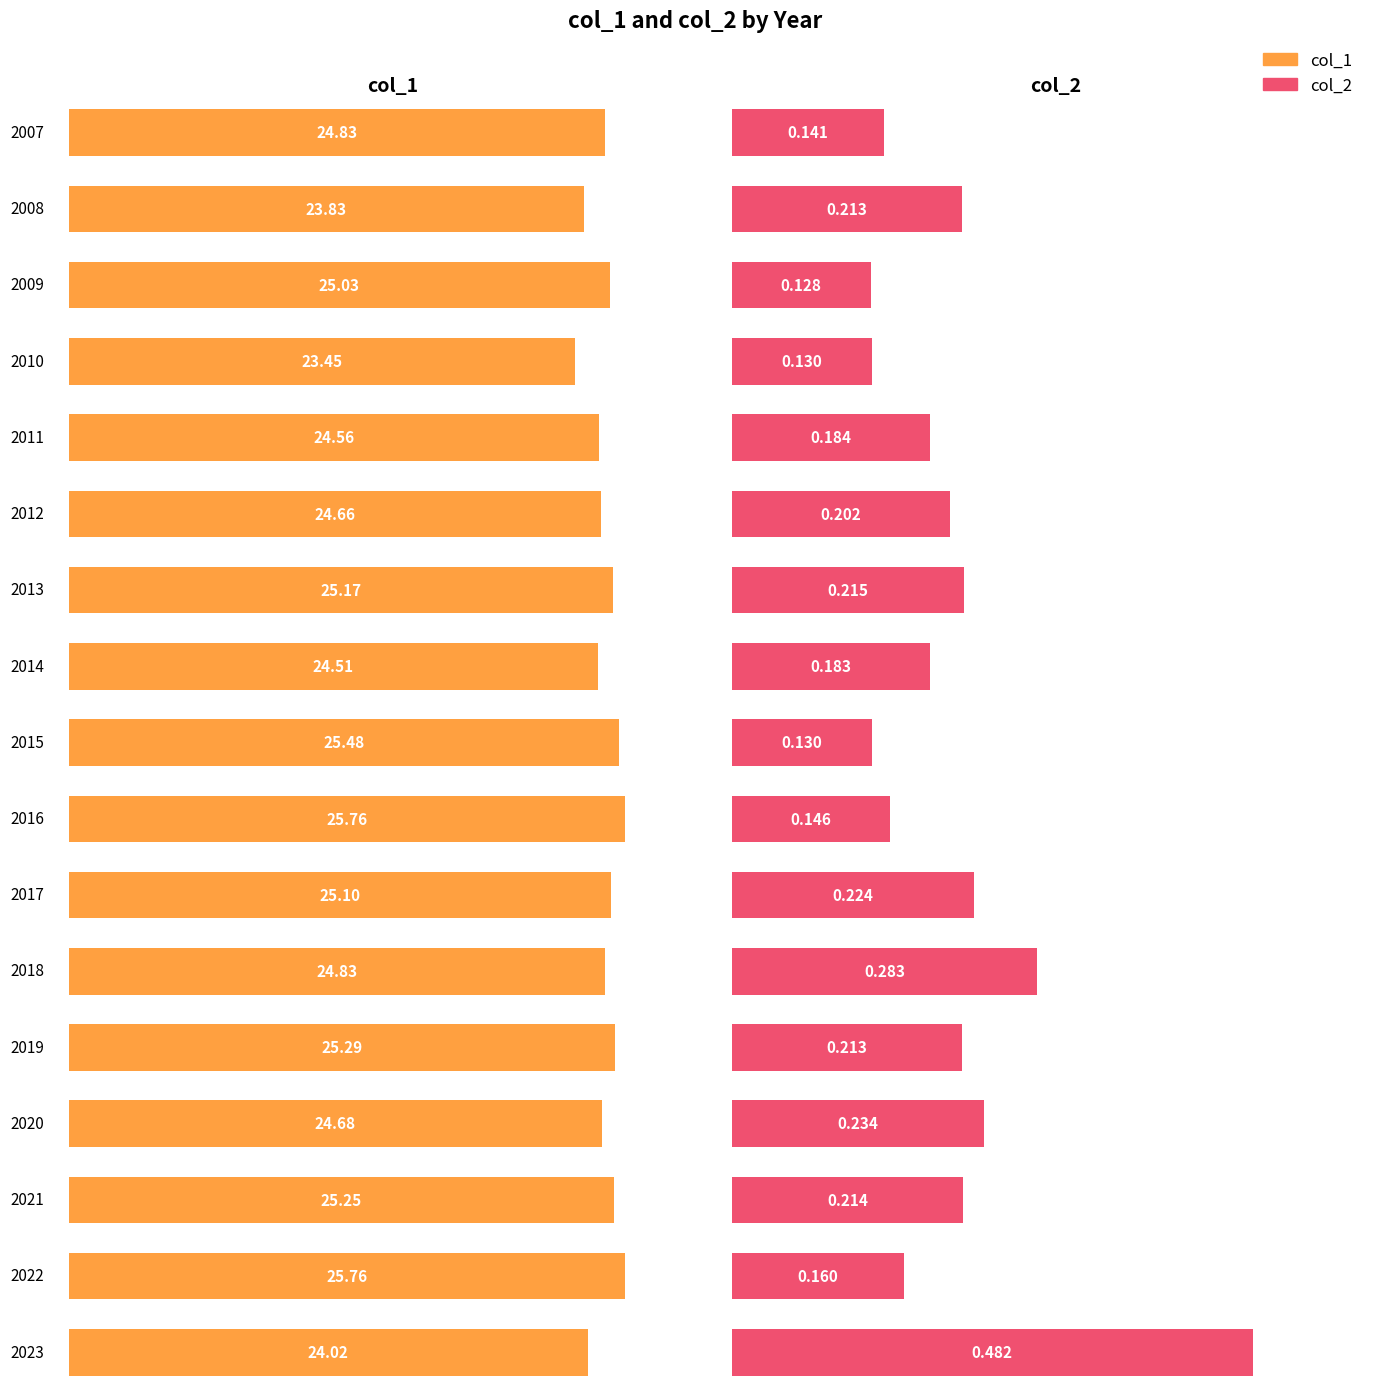

What are all the series names shown in the legend?

col_1, col_2